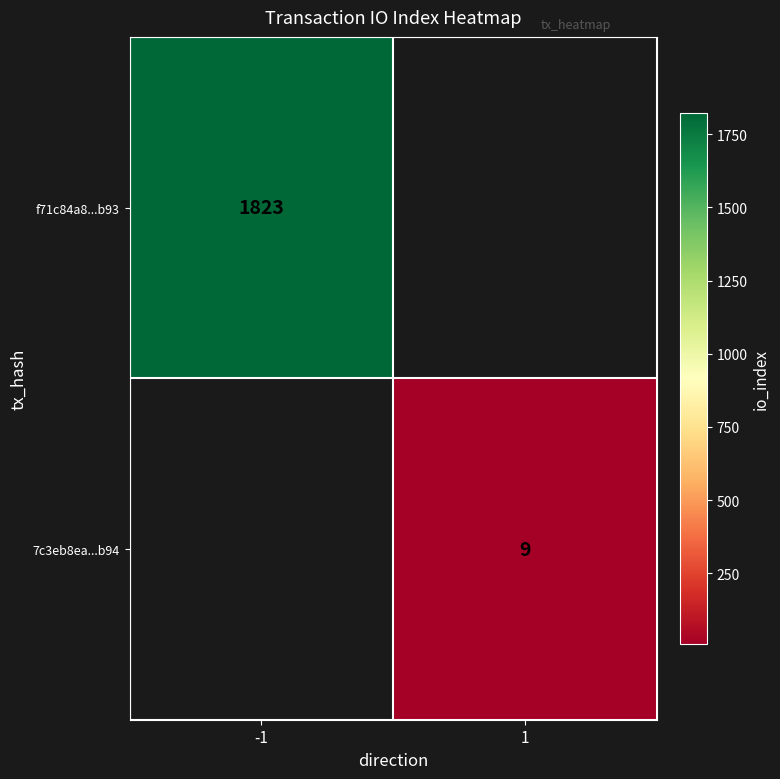

The f71c84a8...b93 series shows 558 at -1. True or false?

False